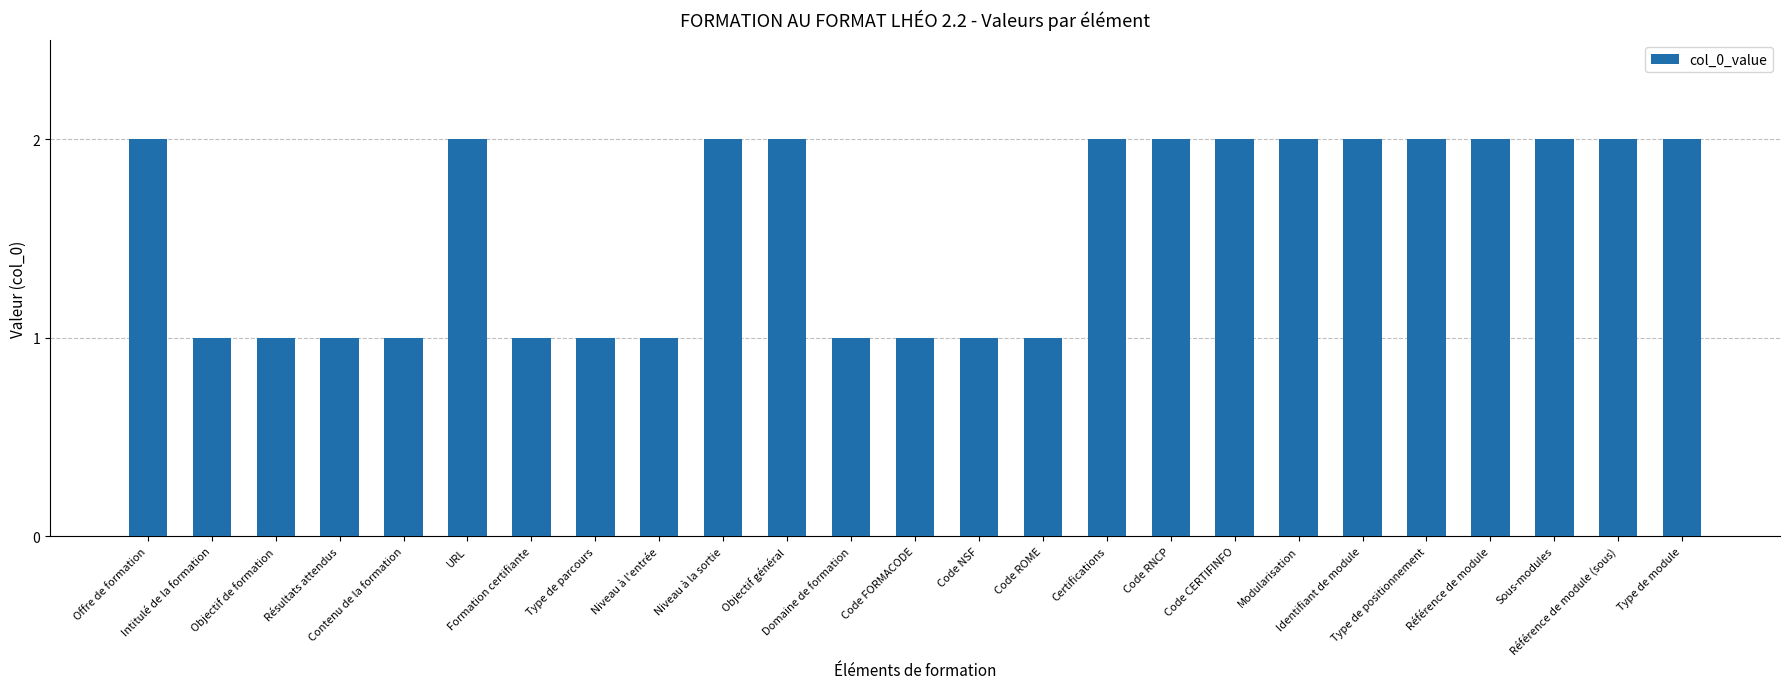

What is the value of the 3rd bar from the left?

1